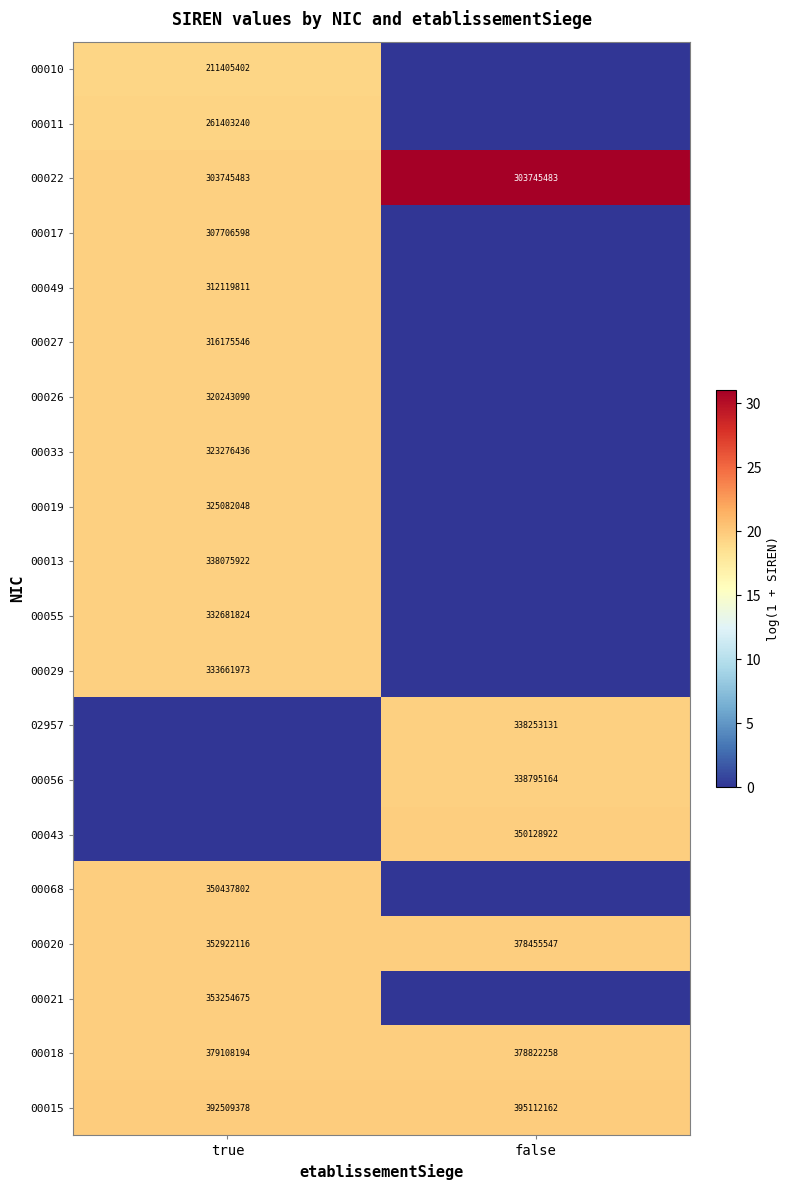

Rank the categories by 00018 value from highest to lowest.

true, false